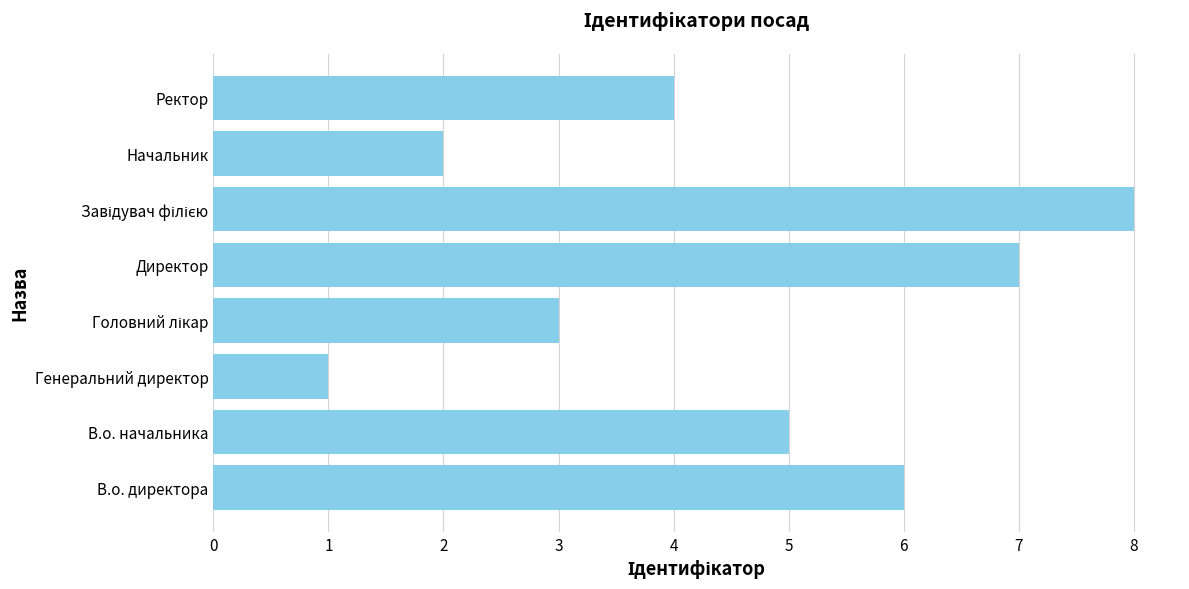

The chart shows a value of 9 at В.о. начальника. True or false?

False